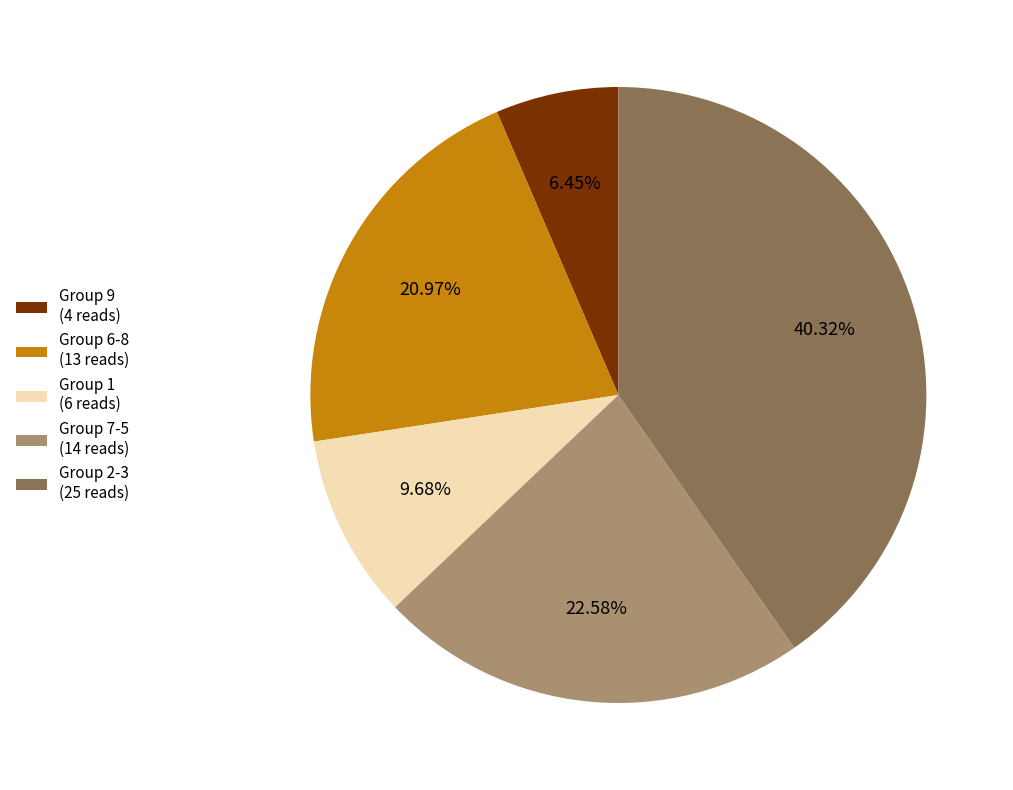

Do Group 7-5 (14 reads) and Group 9 (4 reads) together represent more than half of the pie?

No